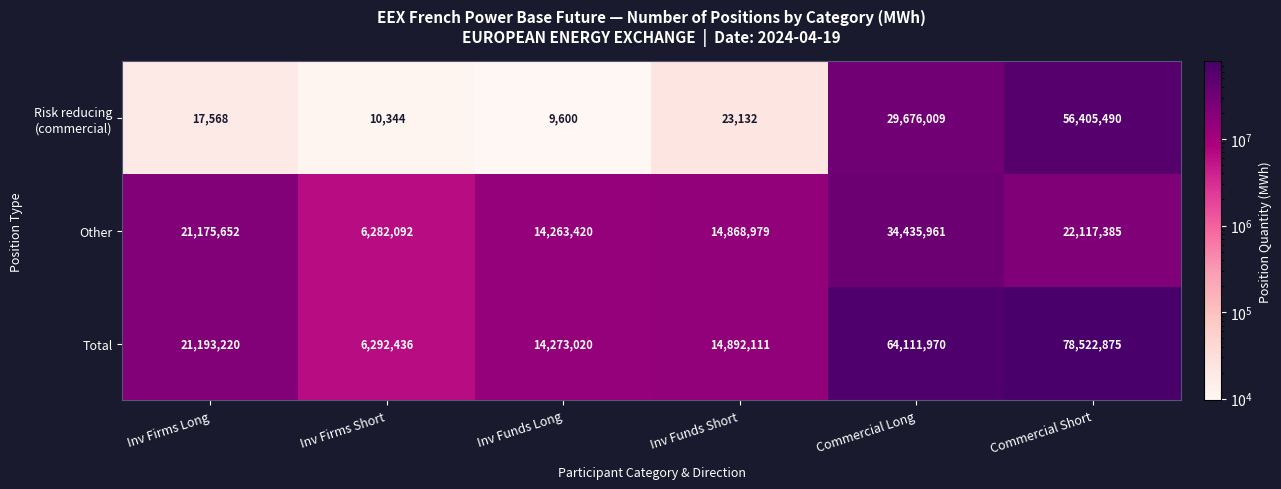

What is the total value across all series at Commercial Long?

128223940